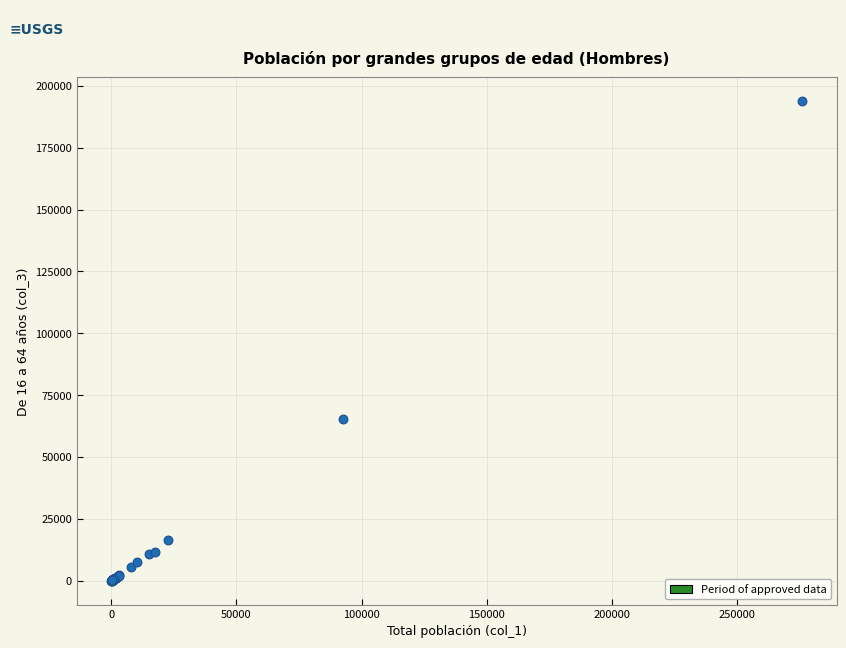

What Y value in the scatter plot is closest to 96894?

65171